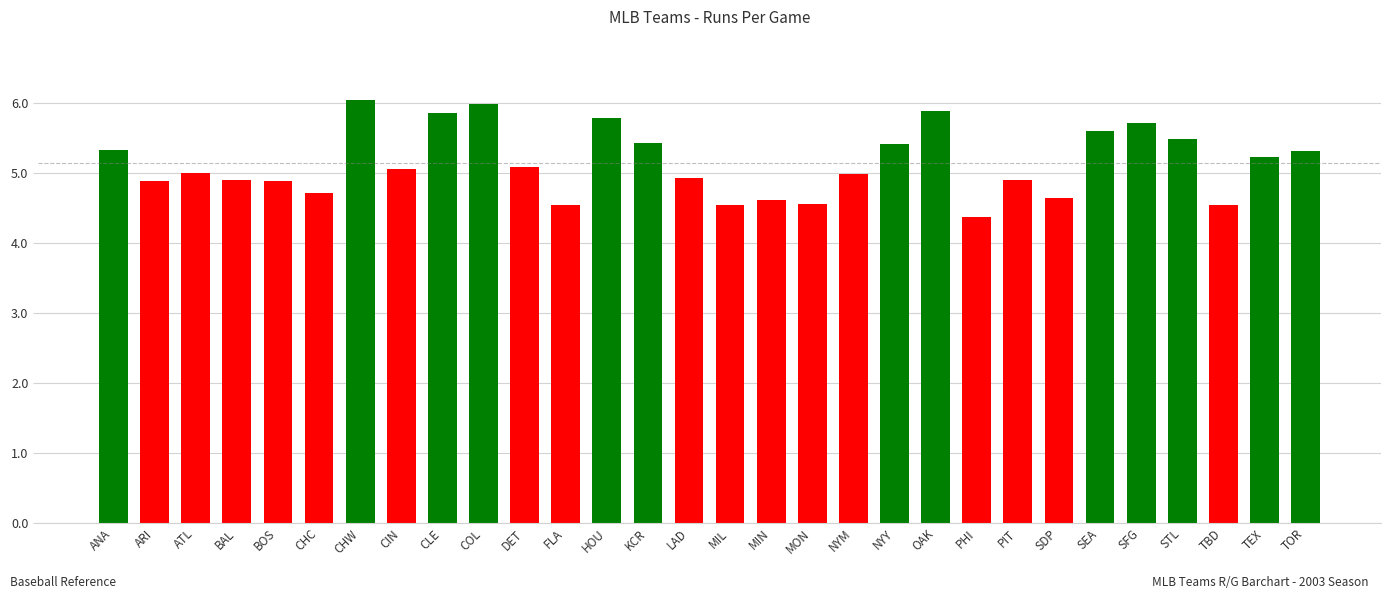

What is the label of the 1st bar from the right?

TOR